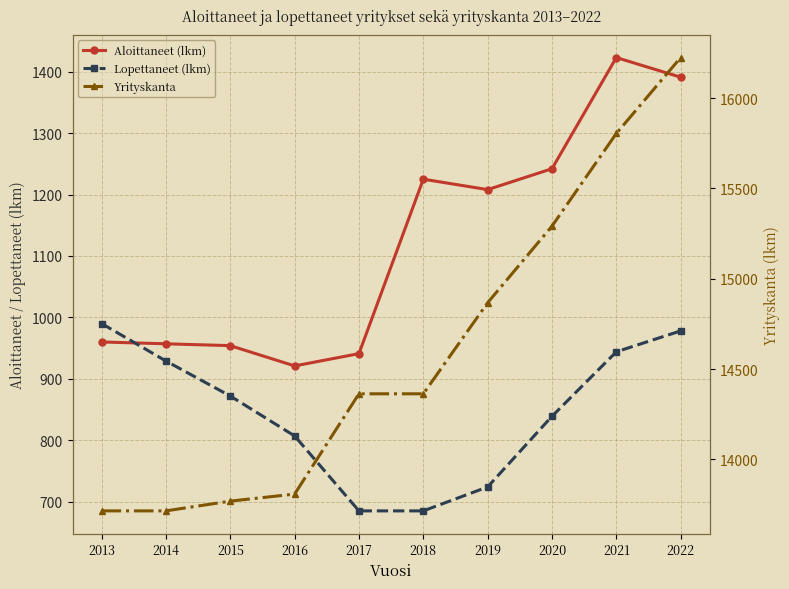

Which series changed the most between 2018 and 2021?

Yrityskanta